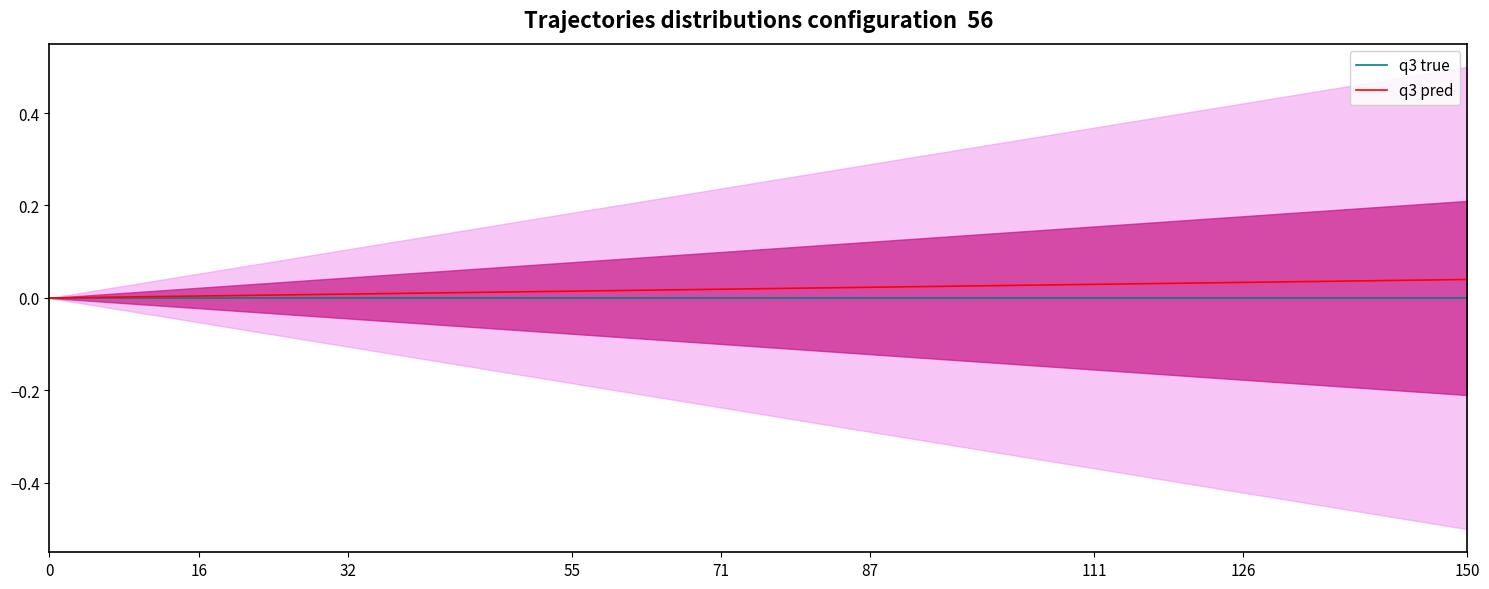

The value of q3 true at 16 is 0.0. True or false?

True